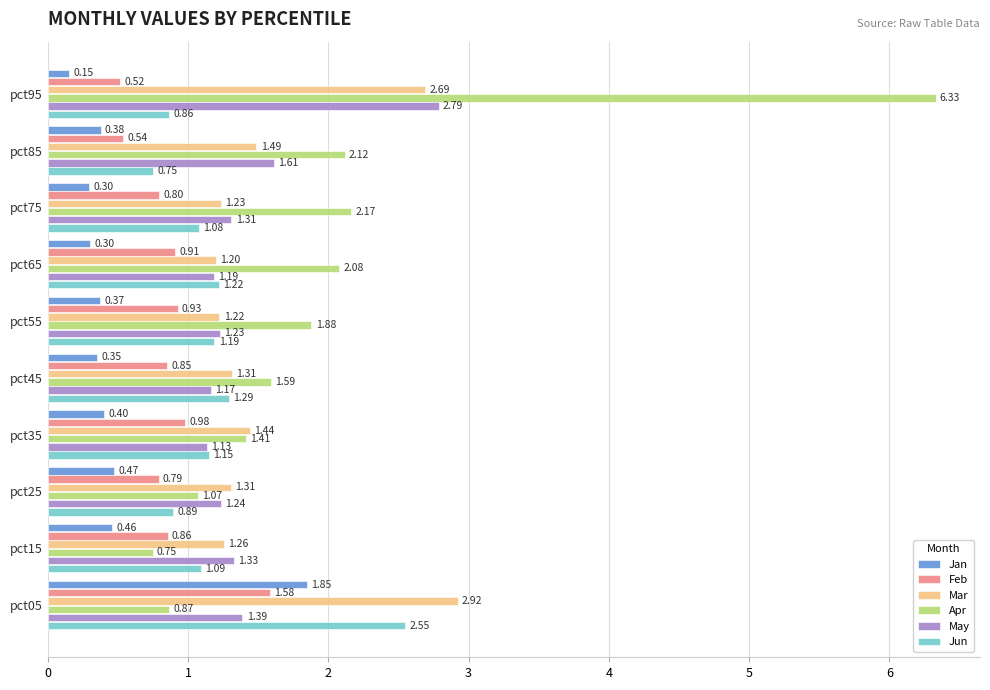

At pct75, list the series in order from smallest to largest.

Jan, Feb, Jun, Mar, May, Apr